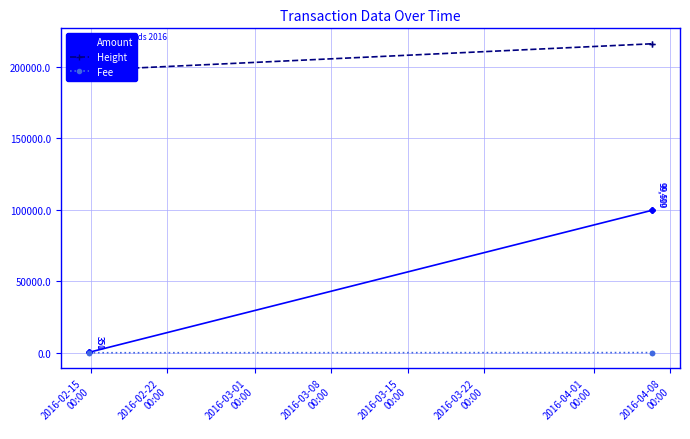

Is this an area chart (filled region under the line)?

No